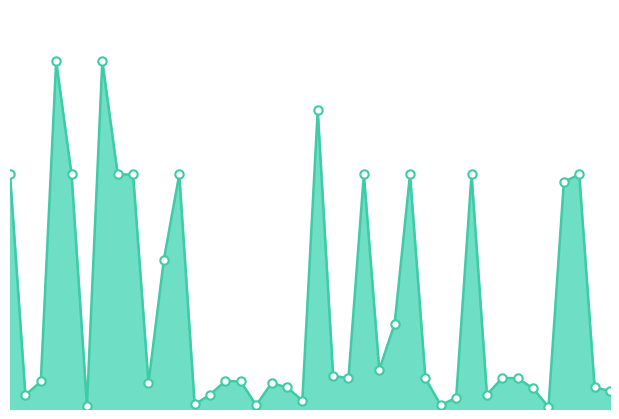

Rank the categories by value from highest to lowest.

4, 7, 21, 1, 5, 8, 9, 12, 24, 27, 31, 38, 37, 11, 26, 25, 22, 33, 23, 28, 34, 15, 3, 16, 10, 18, 19, 39, 35, 40, 14, 32, 2, 30, 20, 13, 17, 29, 6, 36